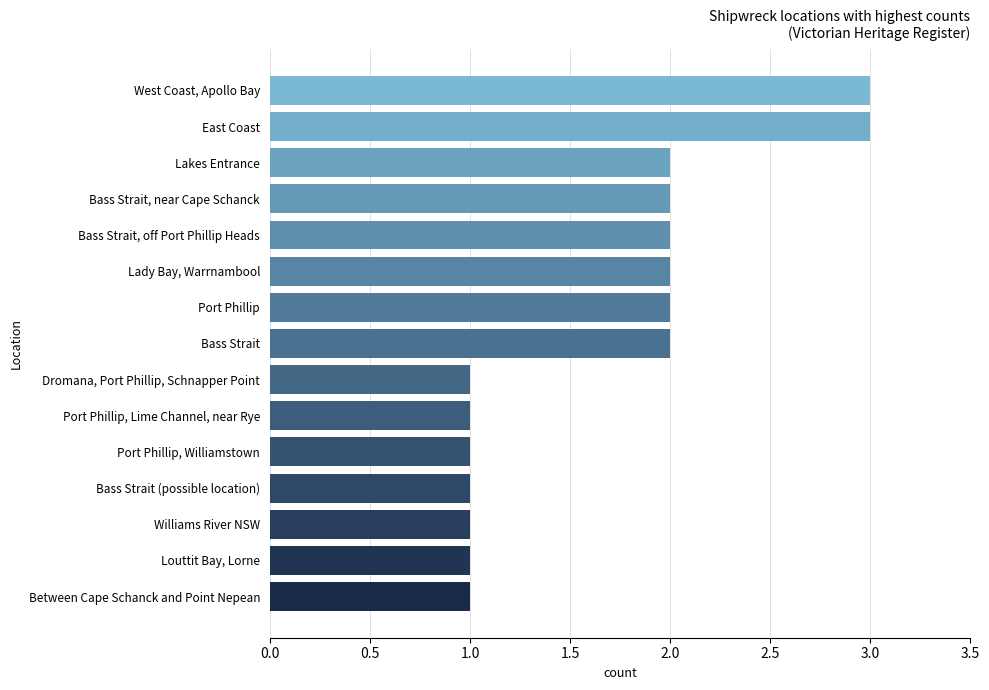

How many values are between 1 and 2?

13